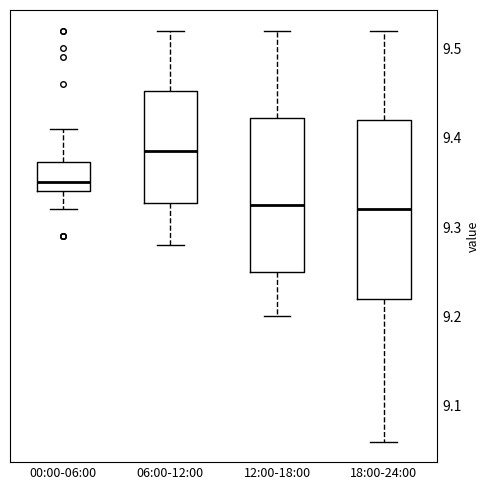

Where is the lower edge of the box for 00:00-06:00 on the y-axis? The values are not printed on the chart, so give them approximately, as read against the axis.

9.34